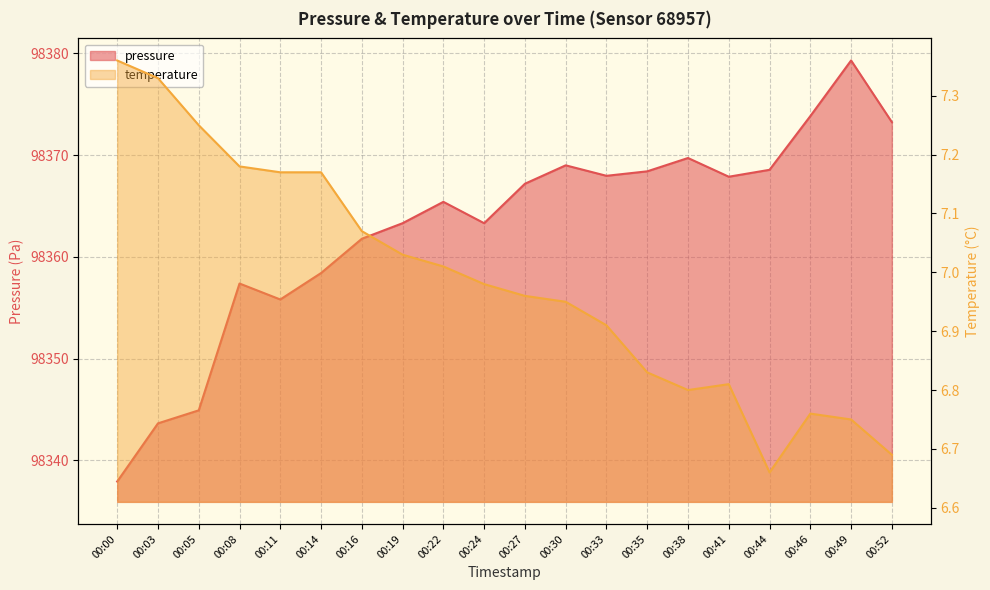

Reading left to right, transcribe all the data shown in this chart.

pressure: 98337.9	98343.6	98344.9	98357.4	98355.8	98358.4	98361.8	98363.3	98365.4	98363.3	98367.2	98369.0	98368.0	98368.4	98369.7	98367.9	98368.6	98373.8	98379.3	98373.2
temperature: 7.4	7.3	7.2	7.2	7.2	7.2	7.1	7.0	7.0	7.0	7.0	7.0	6.9	6.8	6.8	6.8	6.7	6.8	6.8	6.7